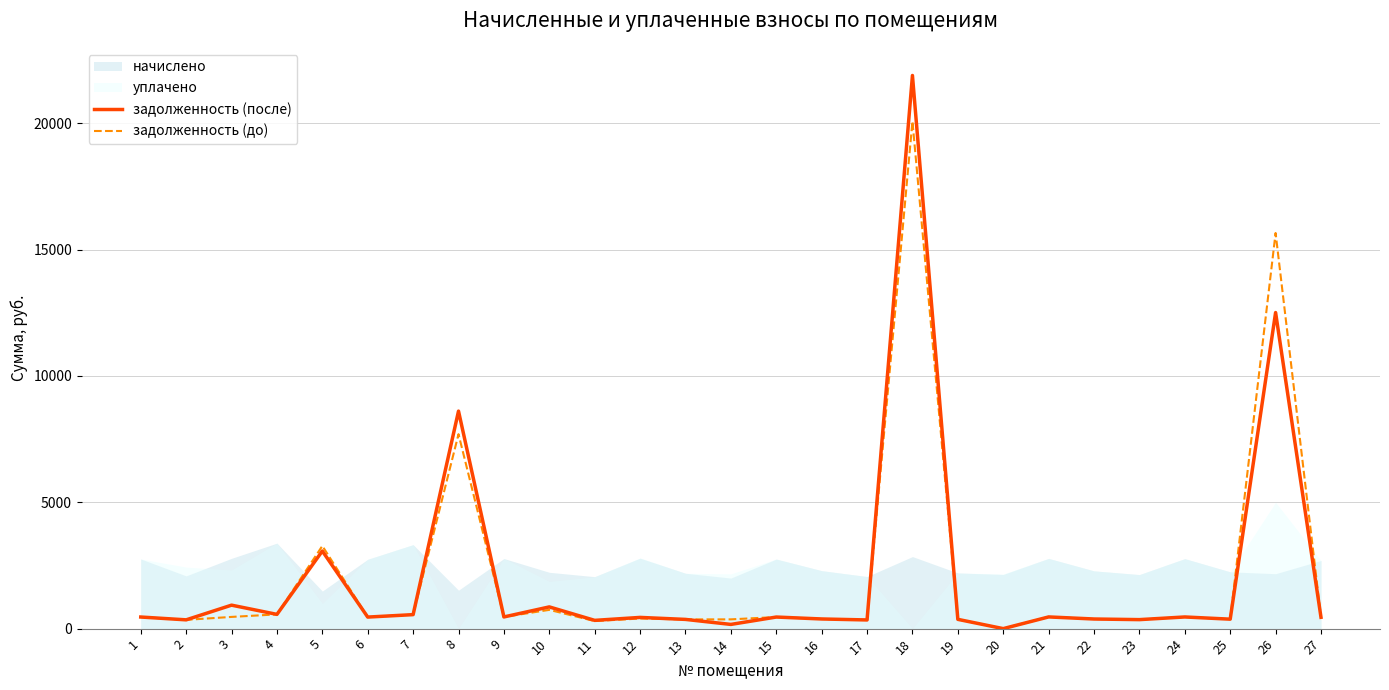

True or false: задолженность (до) and задолженность (после) cross at least once.

True